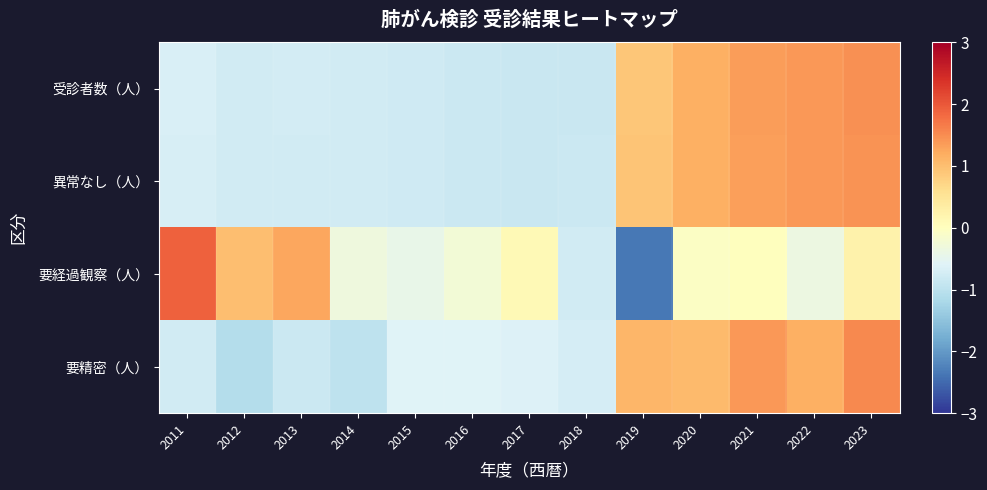

What is the total value across all series at 2012?

-1.6